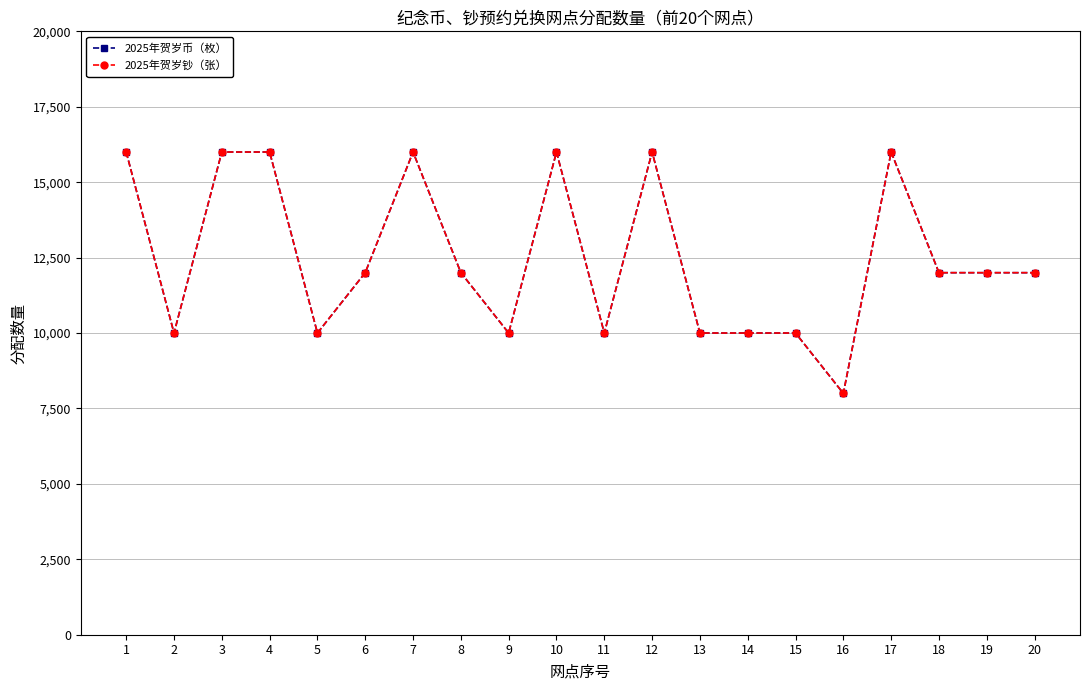

What is the difference between the maximum and second lowest values in the 2025年贺岁钞（张） series?

6000